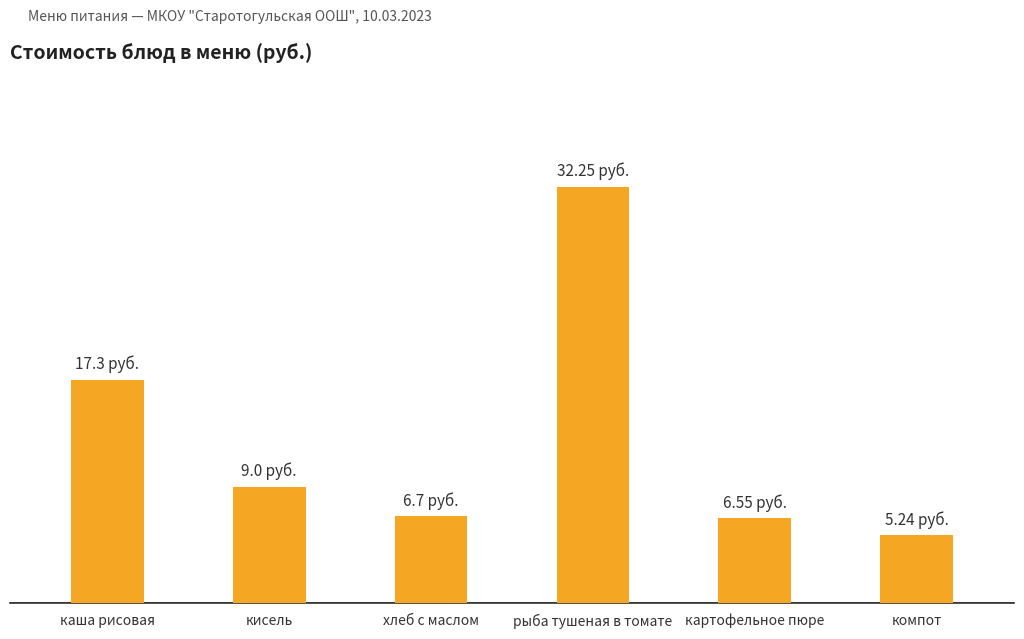

What position from the right is картофельное пюре?

2